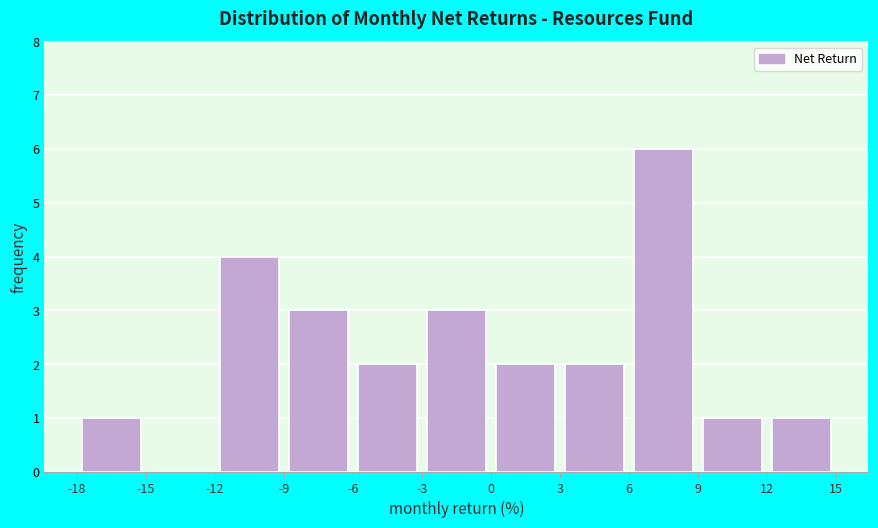

How tall is the bar that spans 12 to 15 on the x-axis? The values are not printed on the chart, so give them approximately, as read against the axis.

1